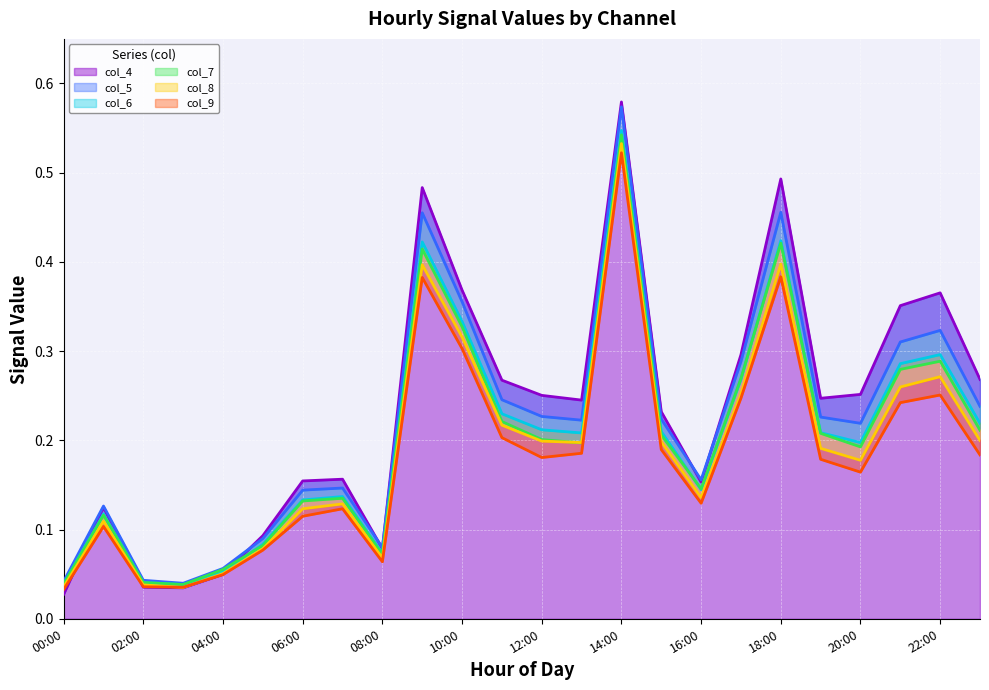

What is the difference between the maximum and minimum values in the col_4 series?

0.6